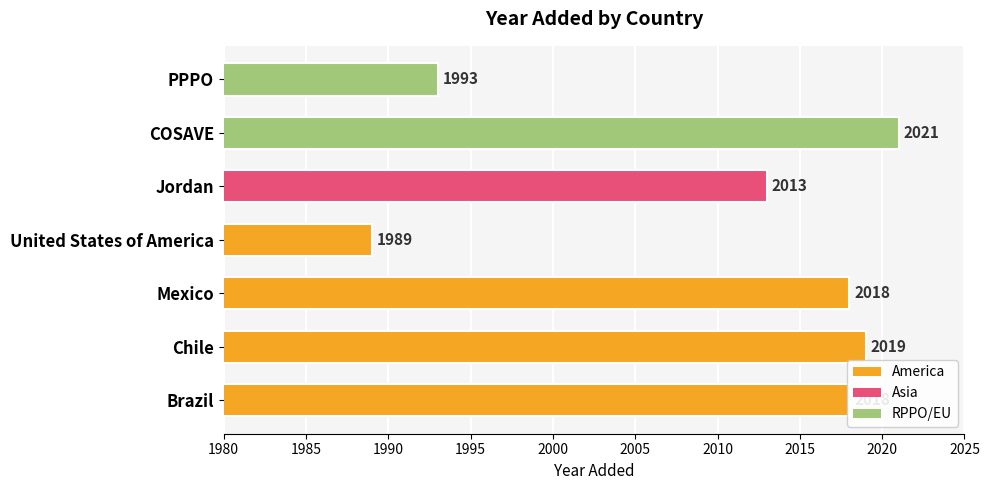

What is the greatest value displayed?

2021